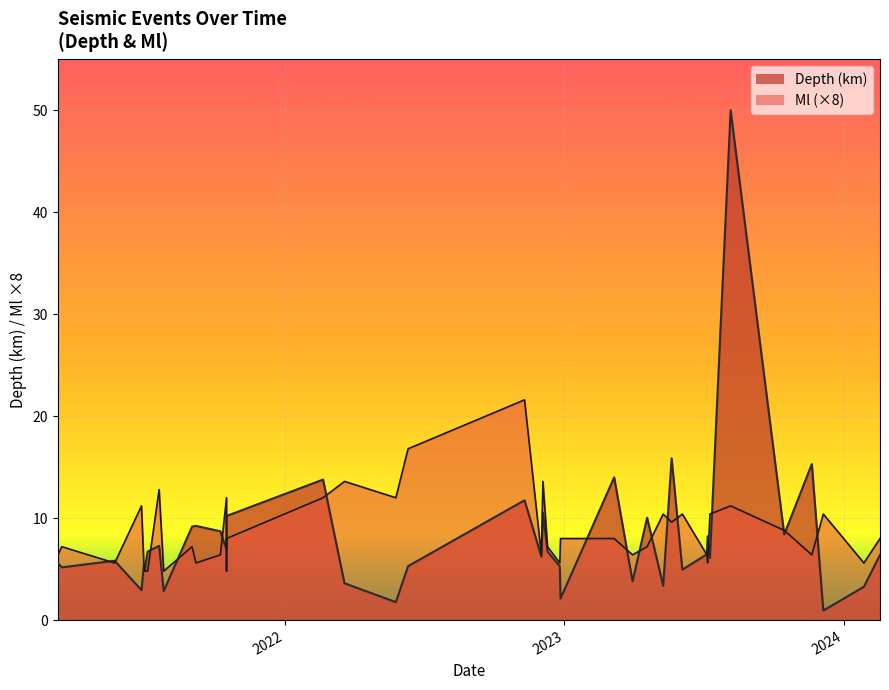

The Depth series shows 0.5 at 22. True or false?

False